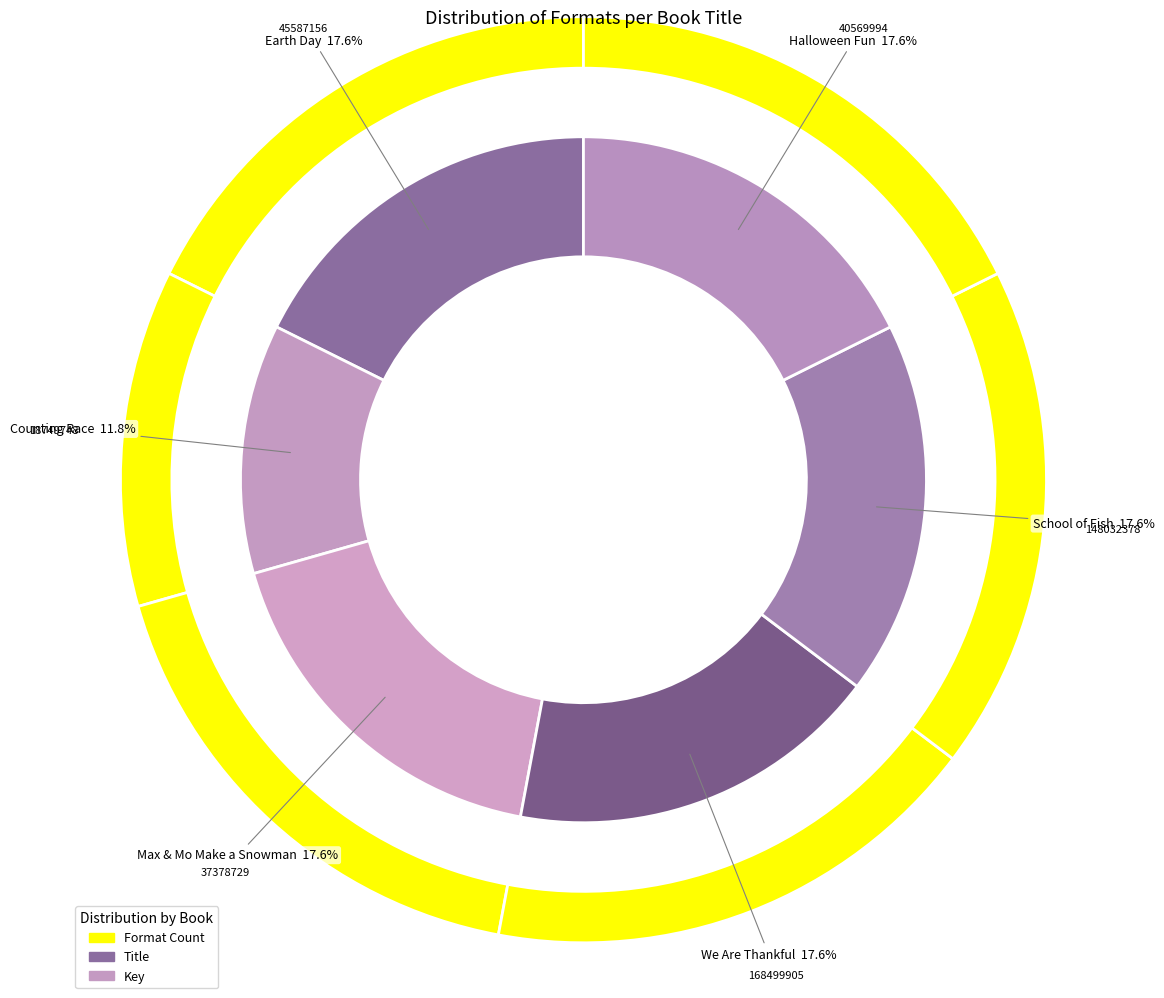

What is the largest slice in the pie chart?

Earth Day